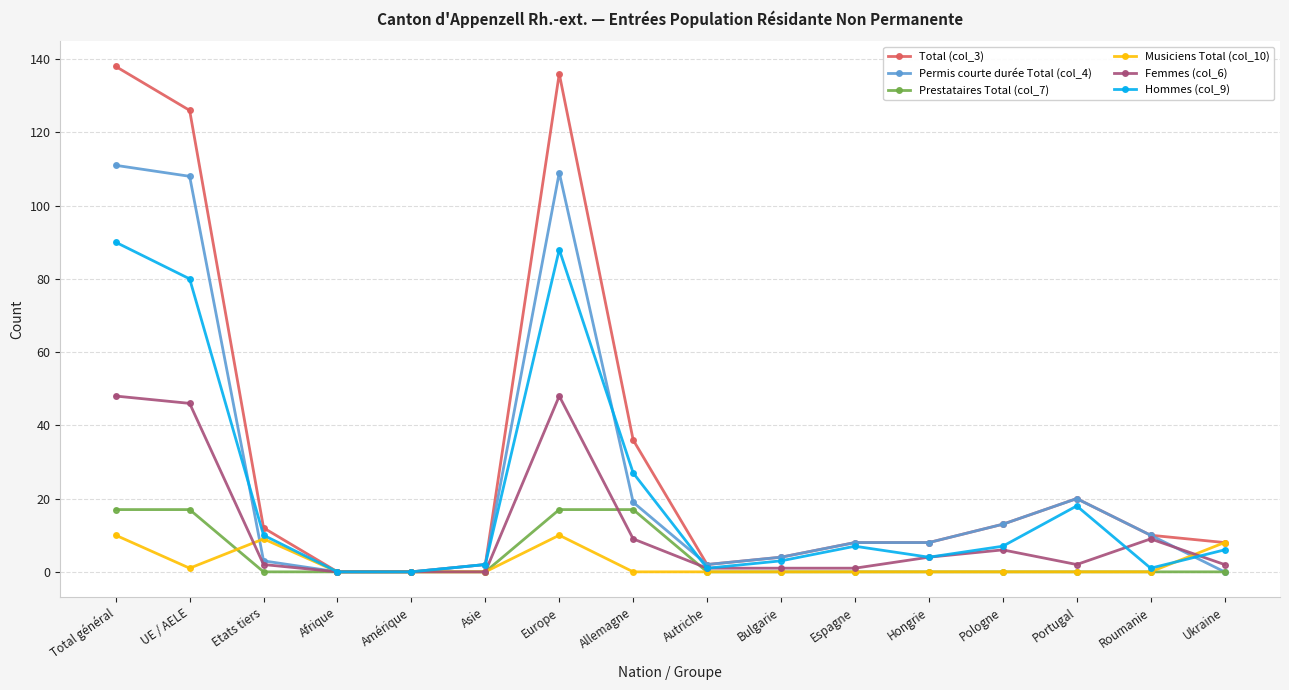

Reading left to right, transcribe all the data shown in this chart.

Total (col_3): Total général=138	UE / AELE=126	Etats tiers=12	Afrique=0	Amérique=0	Asie=2	Europe=136	Allemagne=36	Autriche=2	Bulgarie=4	Espagne=8	Hongrie=8	Pologne=13	Portugal=20	Roumanie=10	Ukraine=8
Permis courte durée Total (col_4): Total général=111	UE / AELE=108	Etats tiers=3	Afrique=0	Amérique=0	Asie=2	Europe=109	Allemagne=19	Autriche=2	Bulgarie=4	Espagne=8	Hongrie=8	Pologne=13	Portugal=20	Roumanie=10	Ukraine=0
Prestataires Total (col_7): Total général=17	UE / AELE=17	Etats tiers=0	Afrique=0	Amérique=0	Asie=0	Europe=17	Allemagne=17	Autriche=0	Bulgarie=0	Espagne=0	Hongrie=0	Pologne=0	Portugal=0	Roumanie=0	Ukraine=0
Musiciens Total (col_10): Total général=10	UE / AELE=1	Etats tiers=9	Afrique=0	Amérique=0	Asie=0	Europe=10	Allemagne=0	Autriche=0	Bulgarie=0	Espagne=0	Hongrie=0	Pologne=0	Portugal=0	Roumanie=0	Ukraine=8
Femmes (col_6): Total général=48	UE / AELE=46	Etats tiers=2	Afrique=0	Amérique=0	Asie=0	Europe=48	Allemagne=9	Autriche=1	Bulgarie=1	Espagne=1	Hongrie=4	Pologne=6	Portugal=2	Roumanie=9	Ukraine=2
Hommes (col_9): Total général=90	UE / AELE=80	Etats tiers=10	Afrique=0	Amérique=0	Asie=2	Europe=88	Allemagne=27	Autriche=1	Bulgarie=3	Espagne=7	Hongrie=4	Pologne=7	Portugal=18	Roumanie=1	Ukraine=6